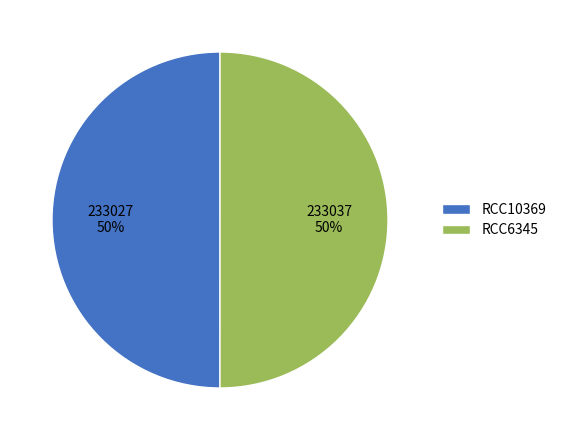

The RCC10369 slice represents 43% of the pie. True or false?

False